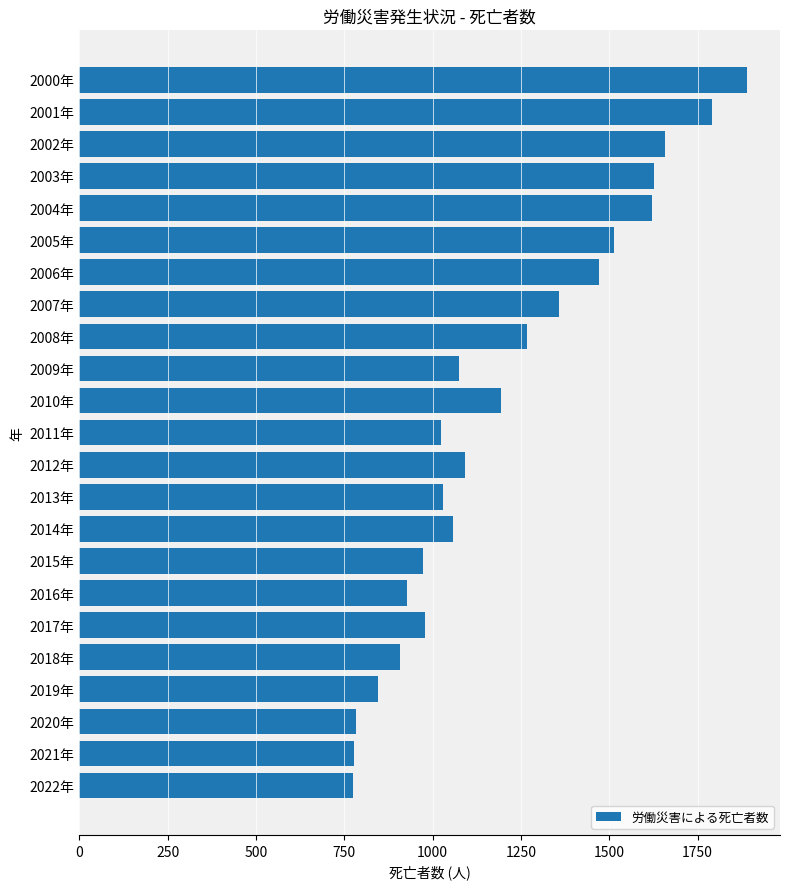

What is the label of the 2nd bar from the bottom?

2021年